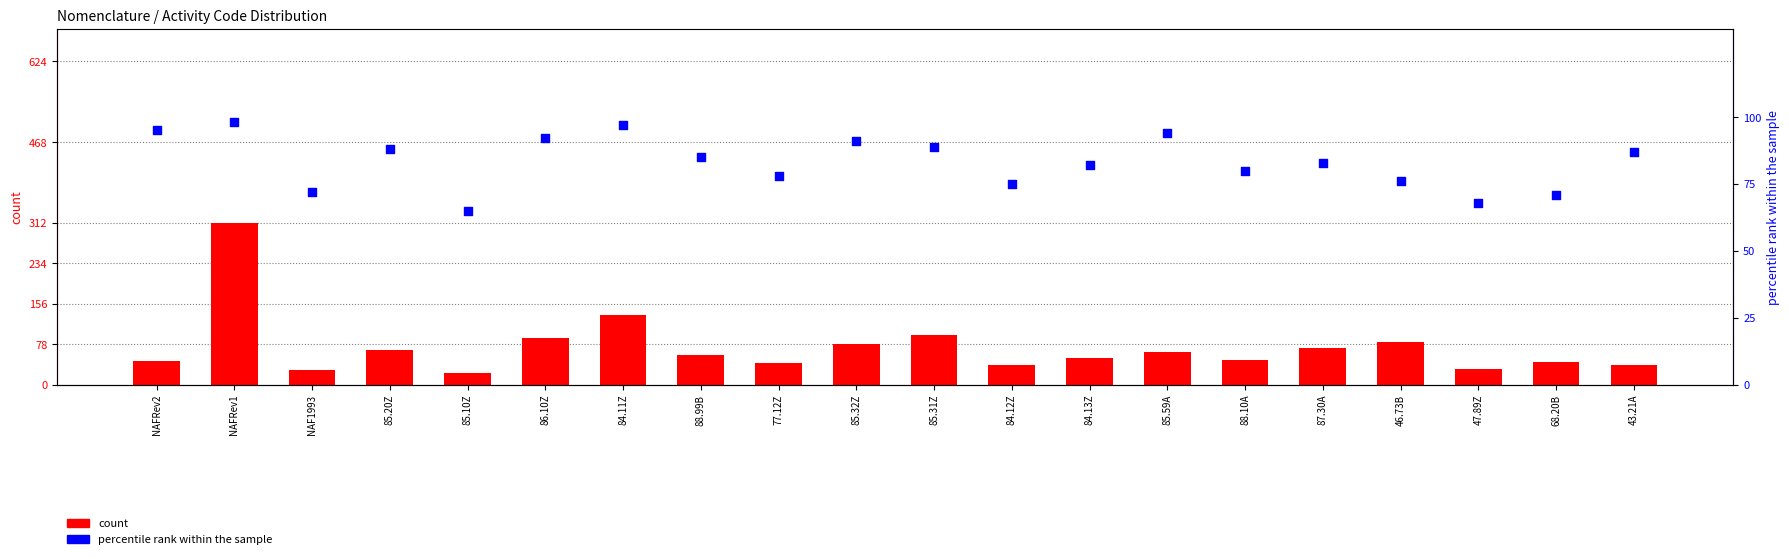

Which series has the largest total across all categories?

percentile rank within the sample